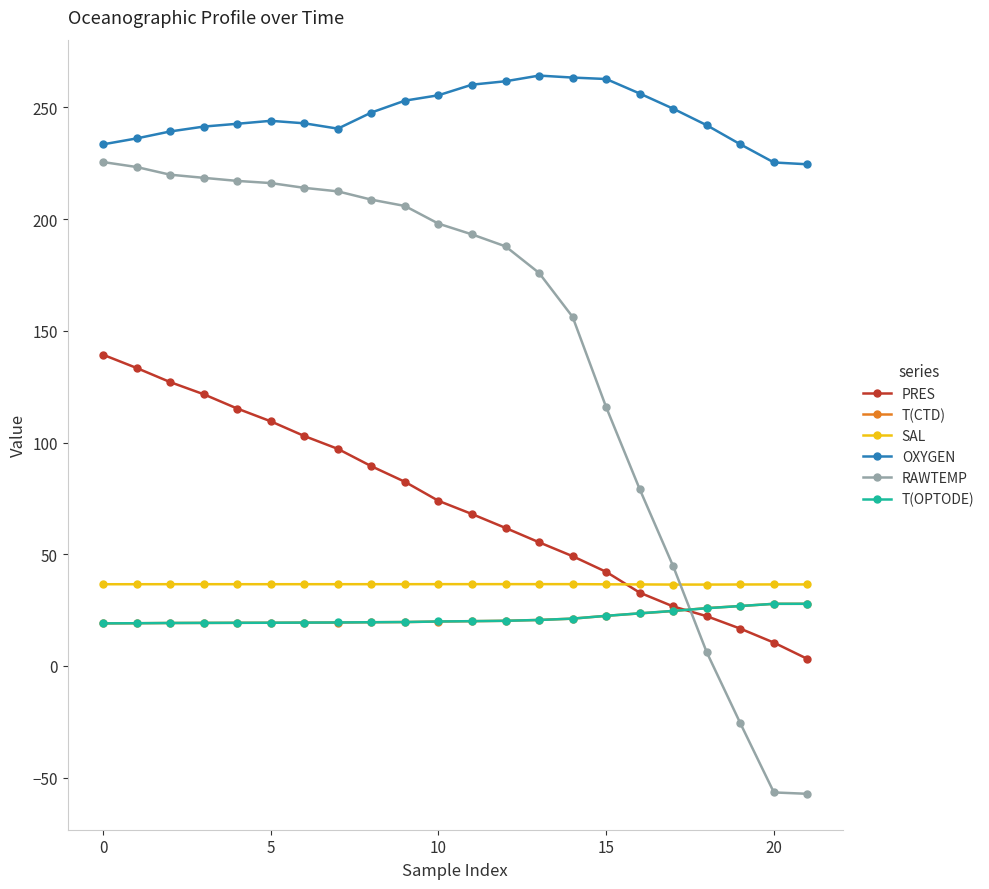

Which series has the widest spread of values?

RAWTEMP